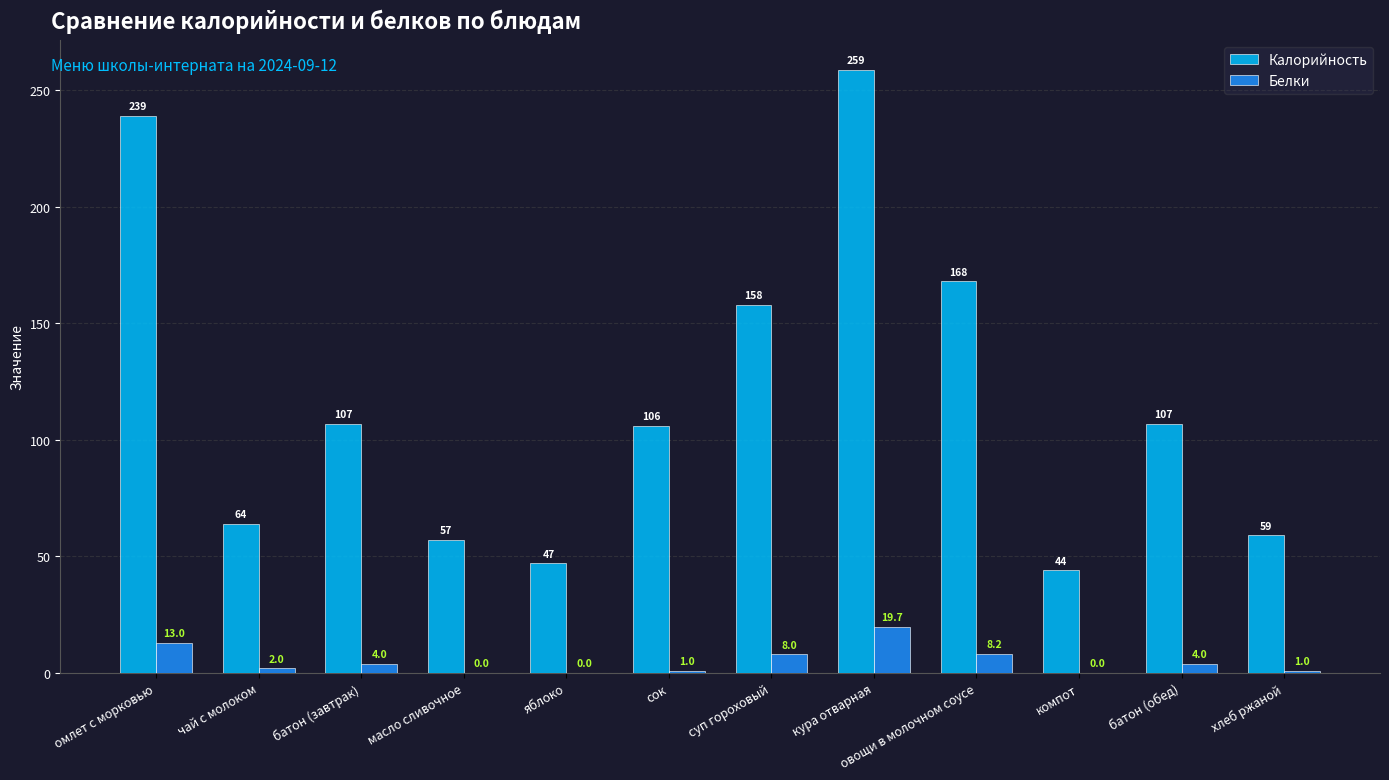

What is the total value across all series at масло сливочное?

57.0